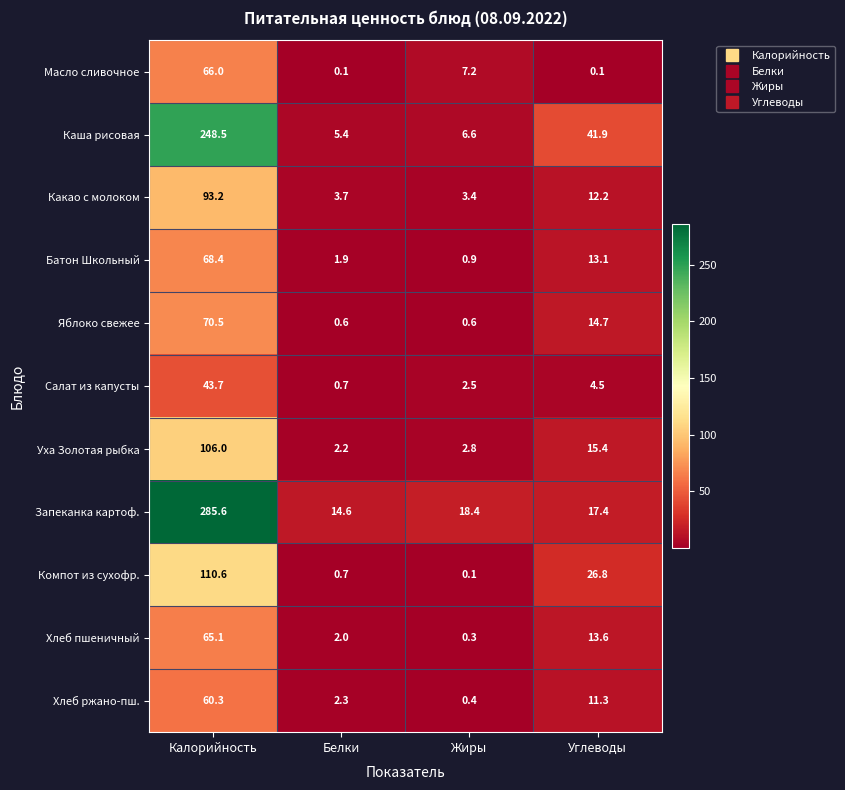

What is the difference between the maximum and minimum values in the Салат из капусты series?

43.0